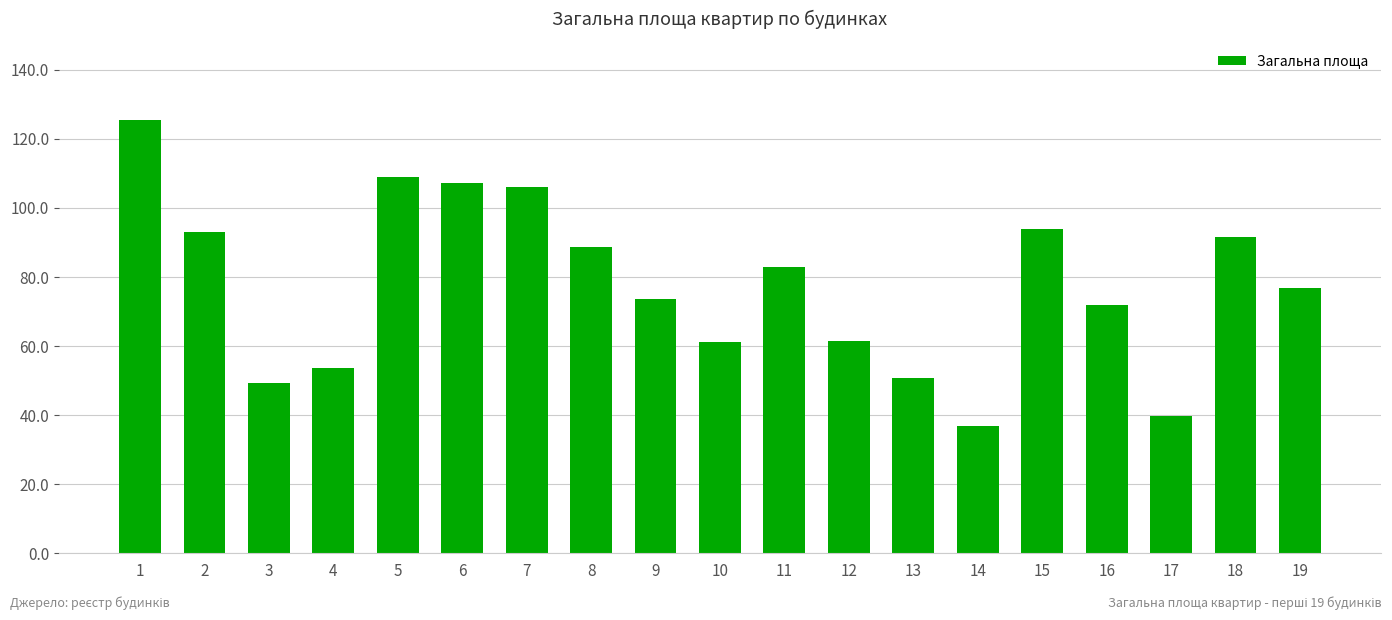

Where is the data nearest to the value 81?

11